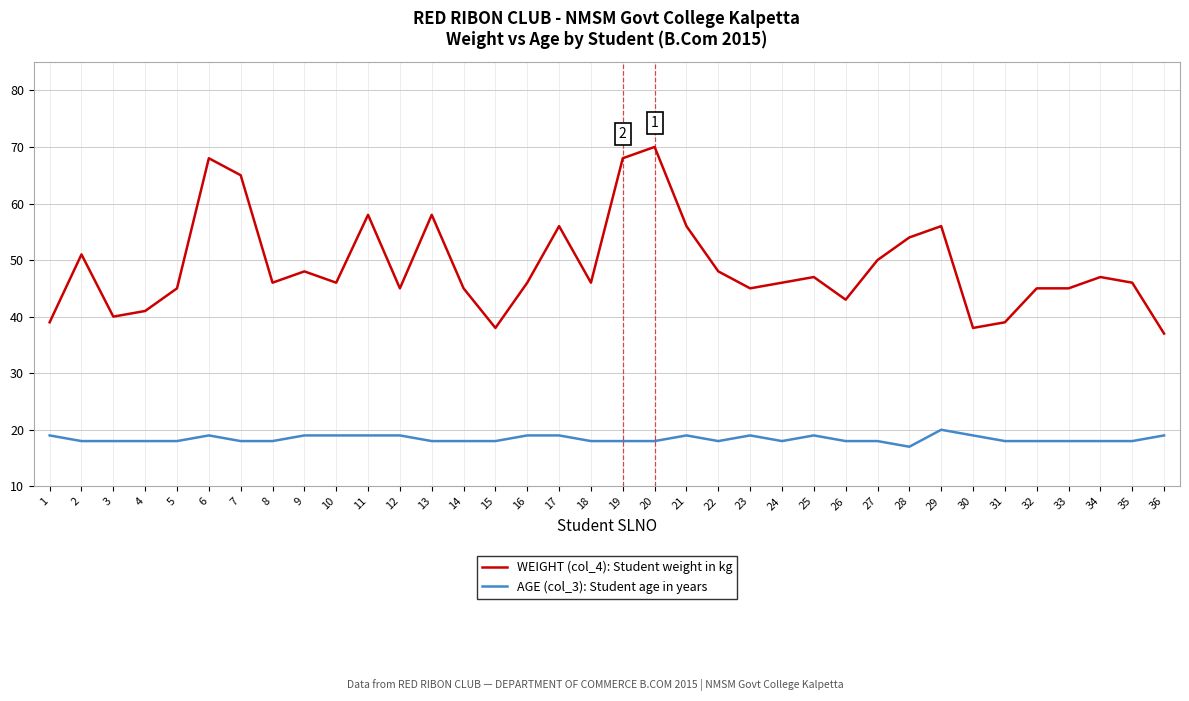

Which label corresponds to the smallest value in the chart?

28